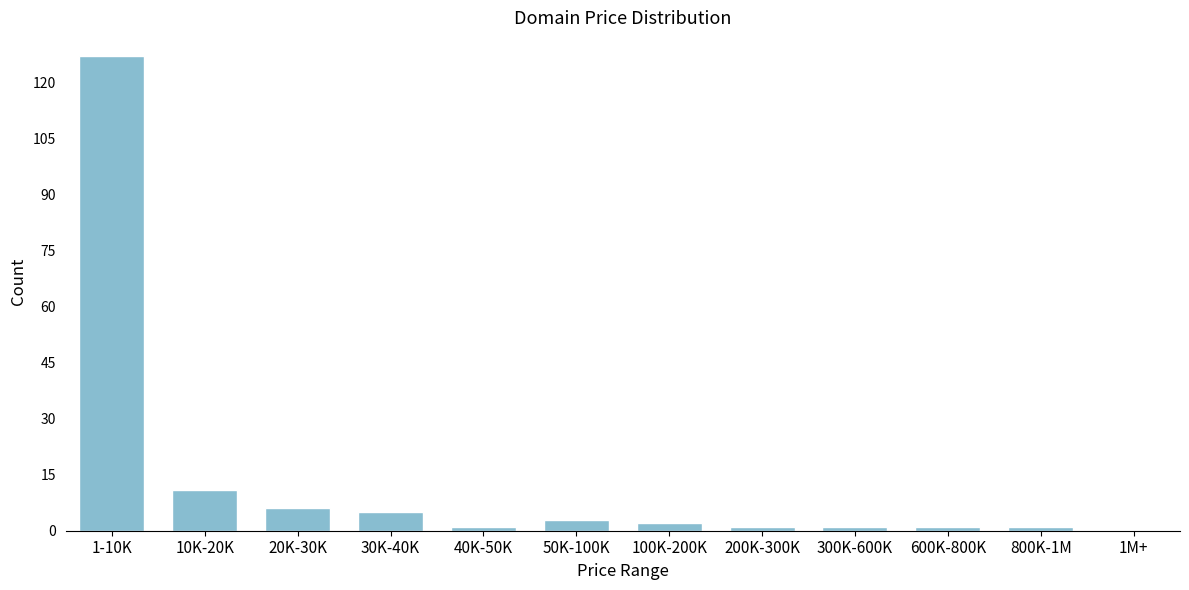

Reading left to right, list all the values displayed in this chart.

1-10K=127	10K-20K=11	20K-30K=6	30K-40K=5	40K-50K=1	50K-100K=3	100K-200K=2	200K-300K=1	300K-600K=1	600K-800K=1	800K-1M=1	1M+=0